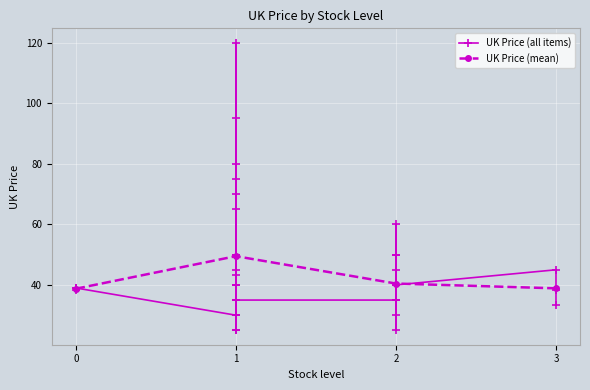

What is the minimum value shown in the chart?

25.0